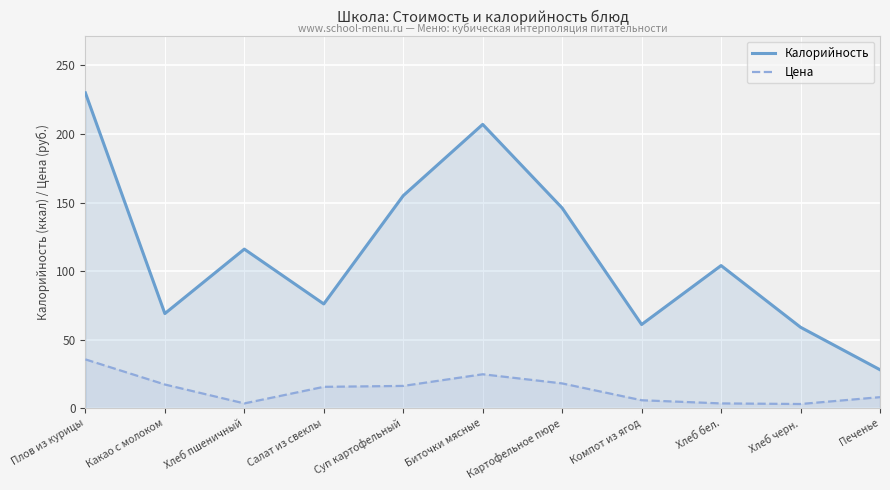

True or false: Калорийность and Цена intersect in this chart.

False